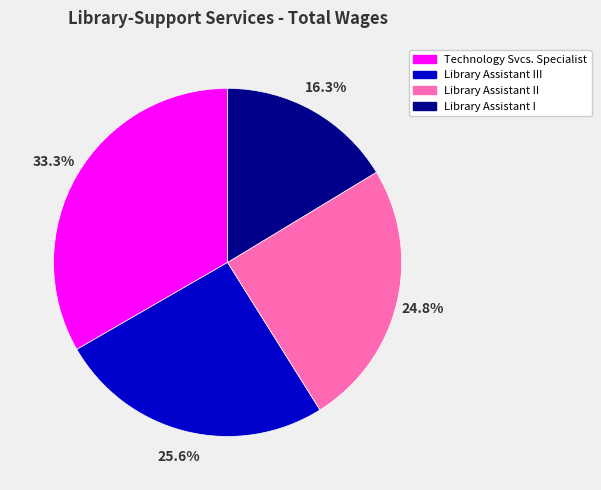

Combined, do Technology Svcs. Specialist and Library Assistant I account for over 50%?

No